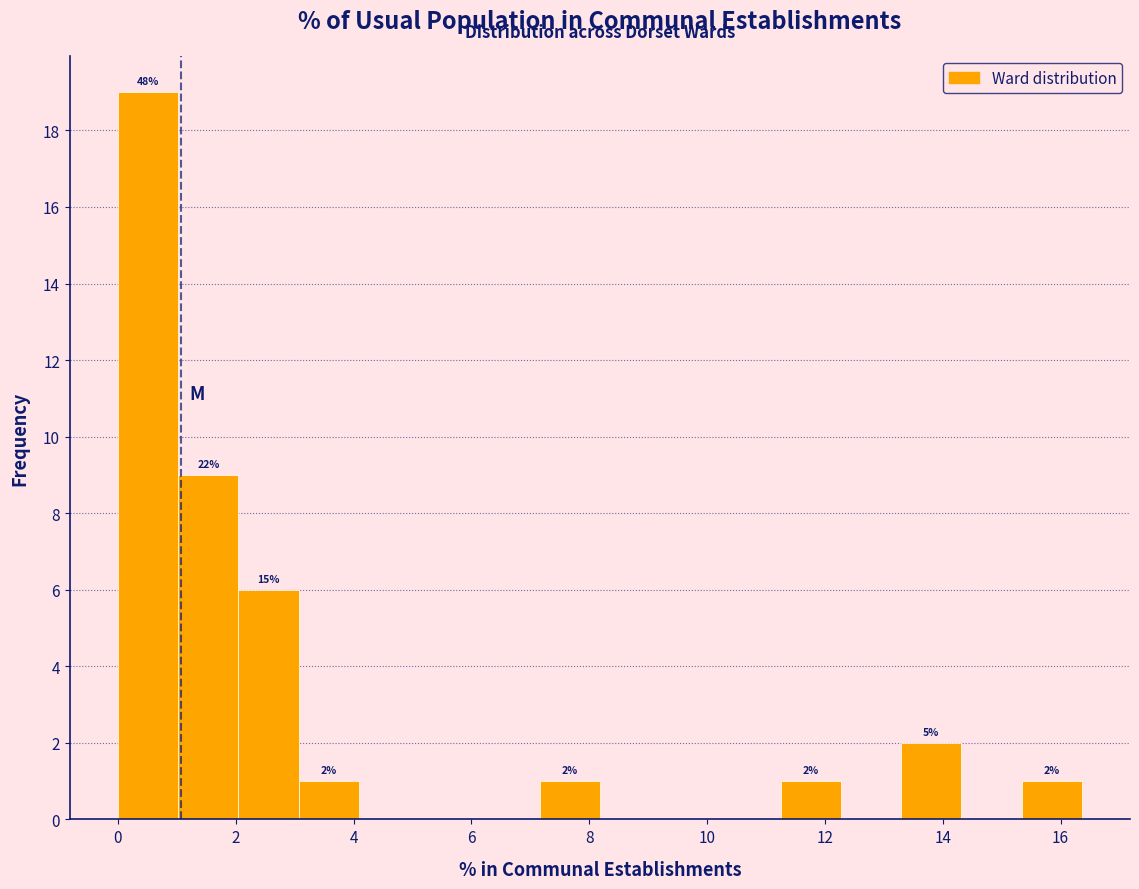

Which range on the x-axis has the tallest bar?

0.0 to 1.0